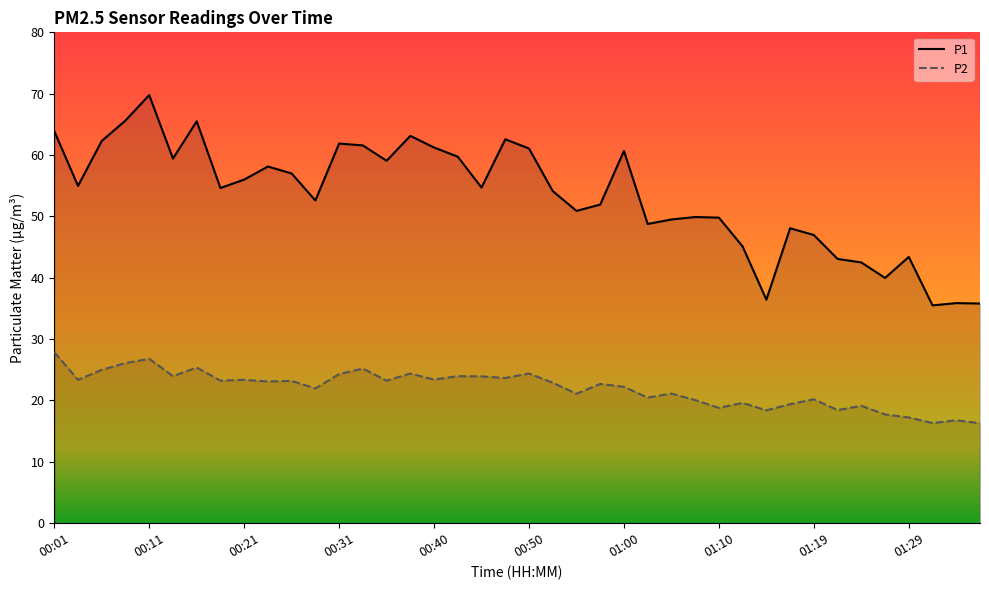

How many data points in P2 are less than 23?

20